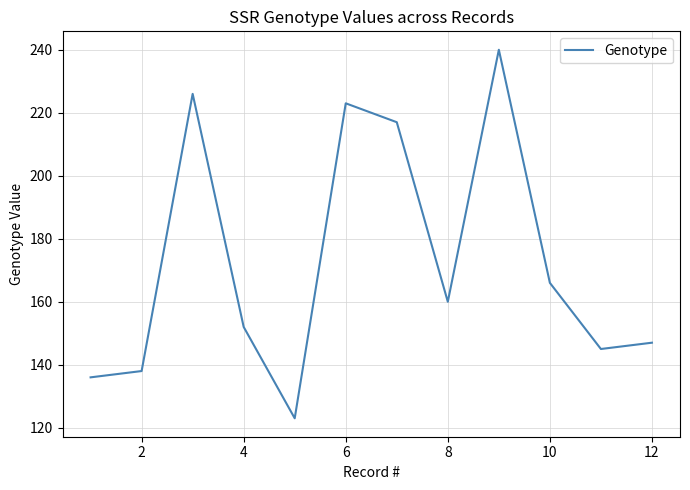

What is the difference between the maximum and minimum values?

117